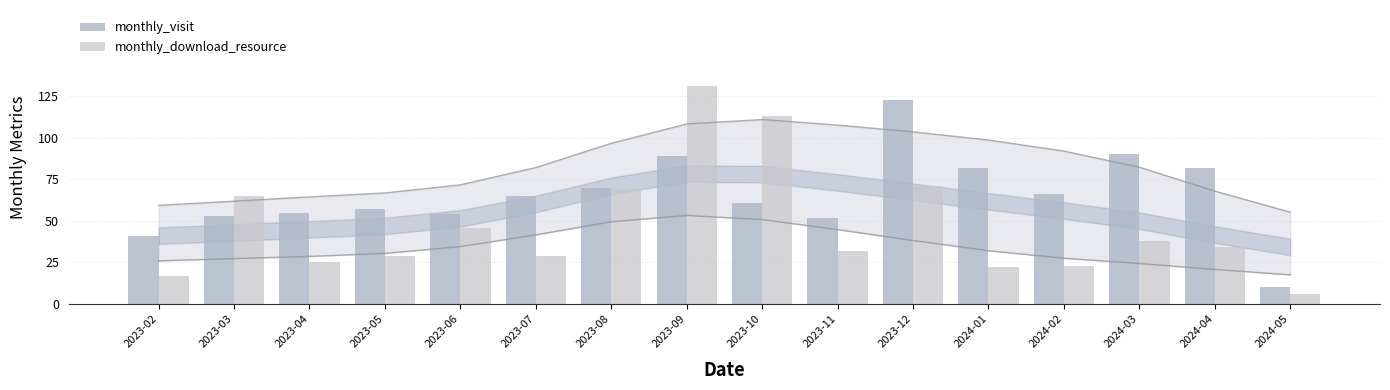

What position from the left is 2023-10?

9